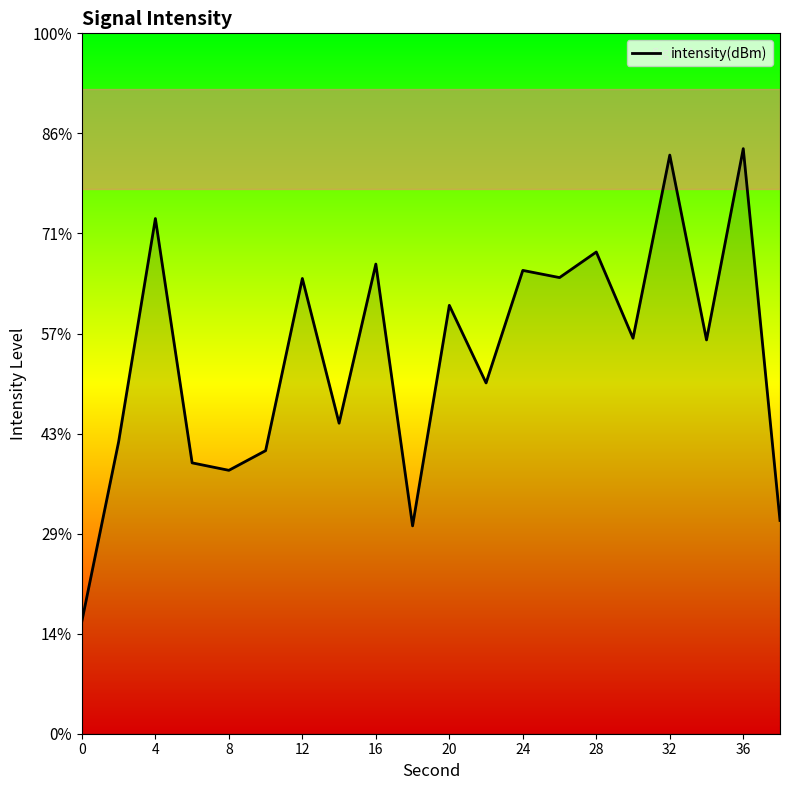

Count the number of values greater than -130.

9